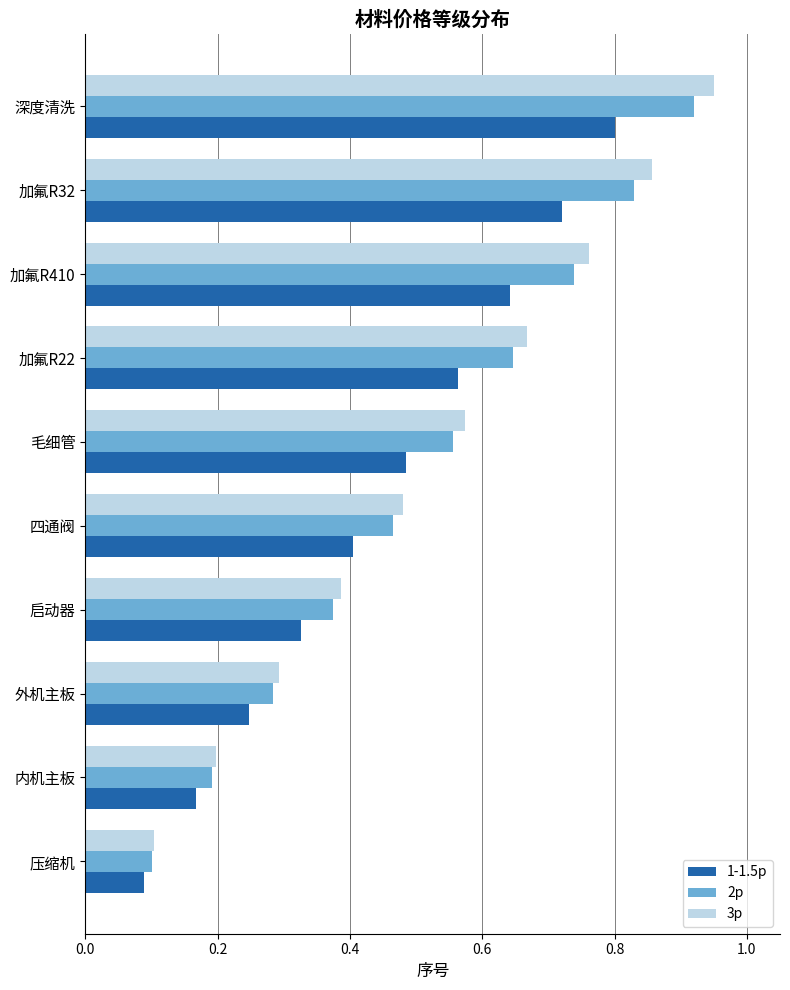

Is the value of 3p at 外机主板 greater than the value of 2p at 加氟R410?

No